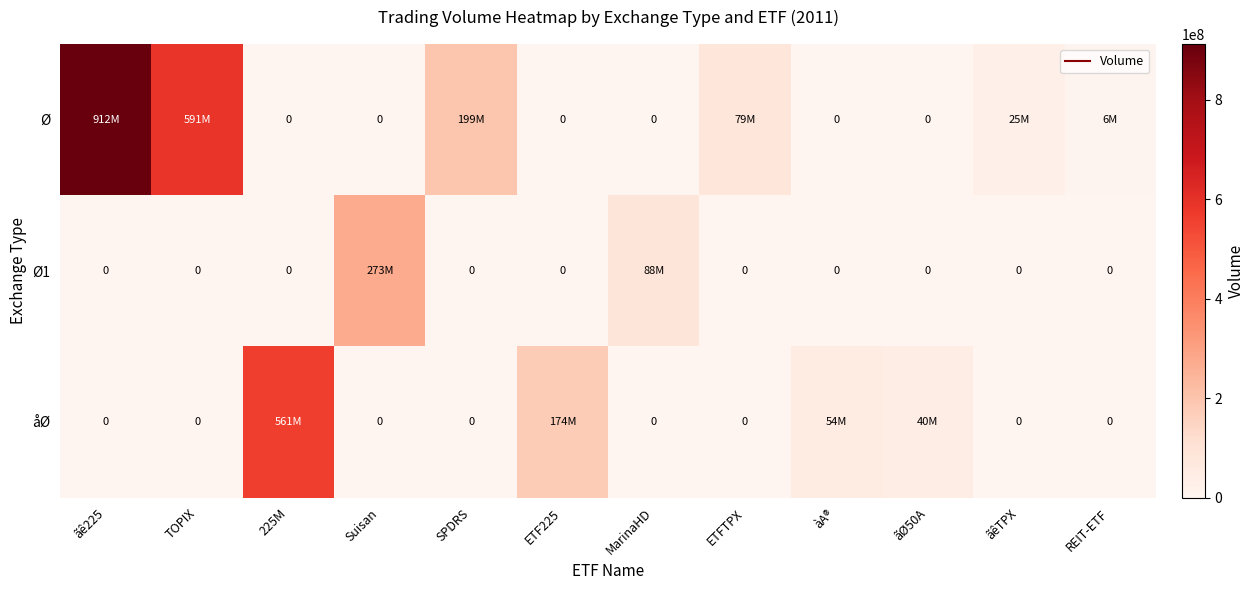

True or false: Ø has a value of 526745865 at ãØ50A.

False